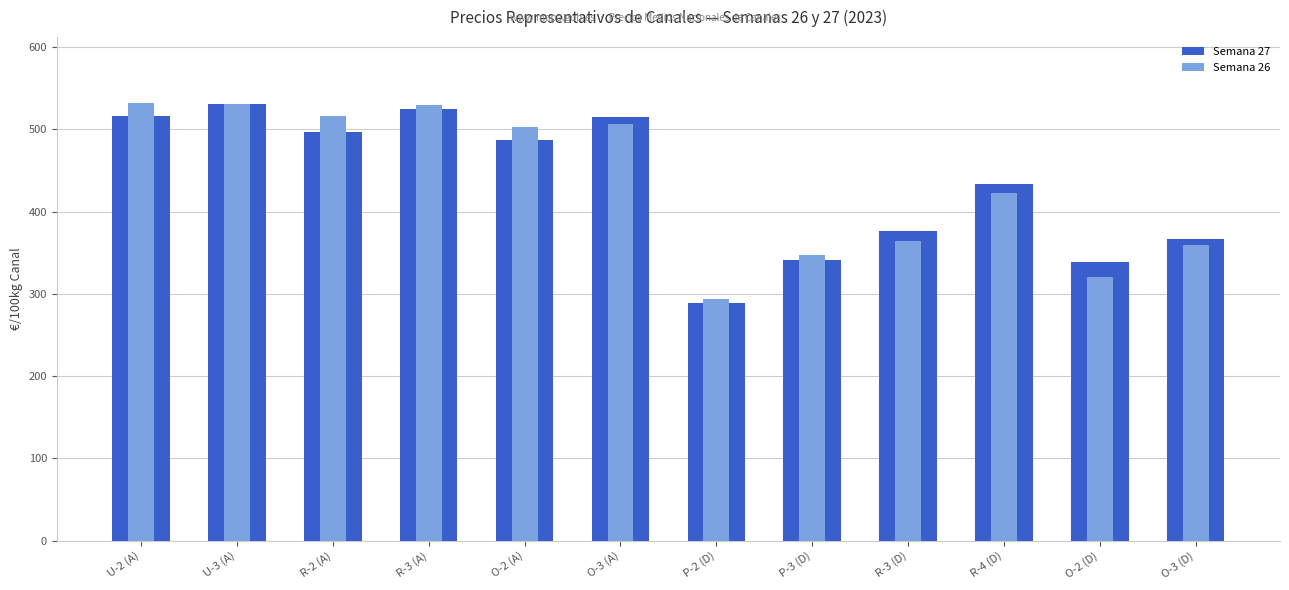

What is the maximum value for Semana 26?

532.1